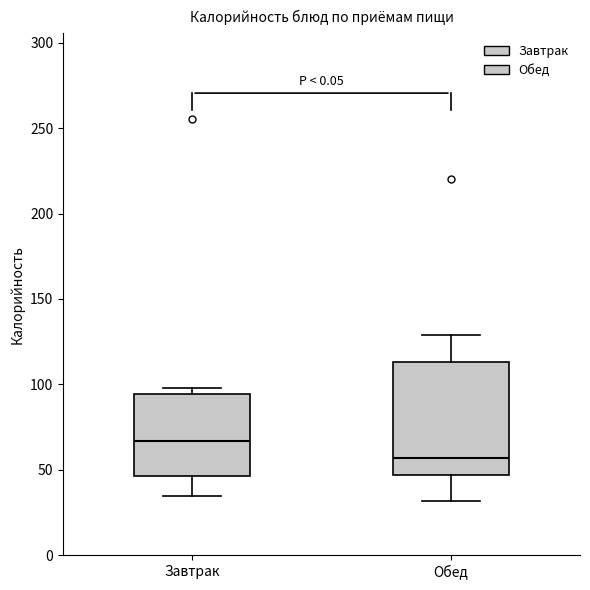

Reading left to right, read every box against the y-axis: the position of its median line, the range the box covers, and the ends of its whiskers. The values are not printed on the chart, so give them approximately, as read against the axis.

Завтрак: median 65, box 45 to 95, whiskers 35 to 100
Обед: median 55, box 45 to 115, whiskers 30 to 130